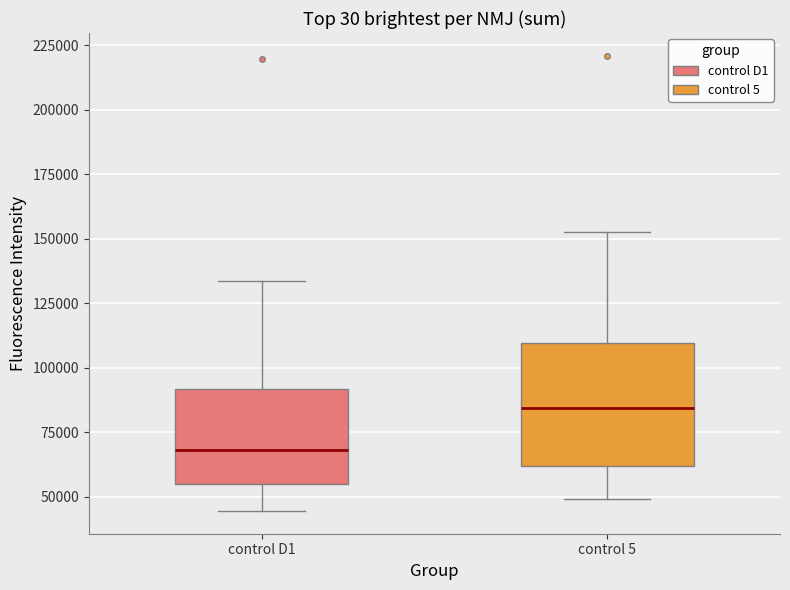

Where does the upper whisker of the box for control 5 end on the y-axis? The values are not printed on the chart, so give them approximately, as read against the axis.

155000